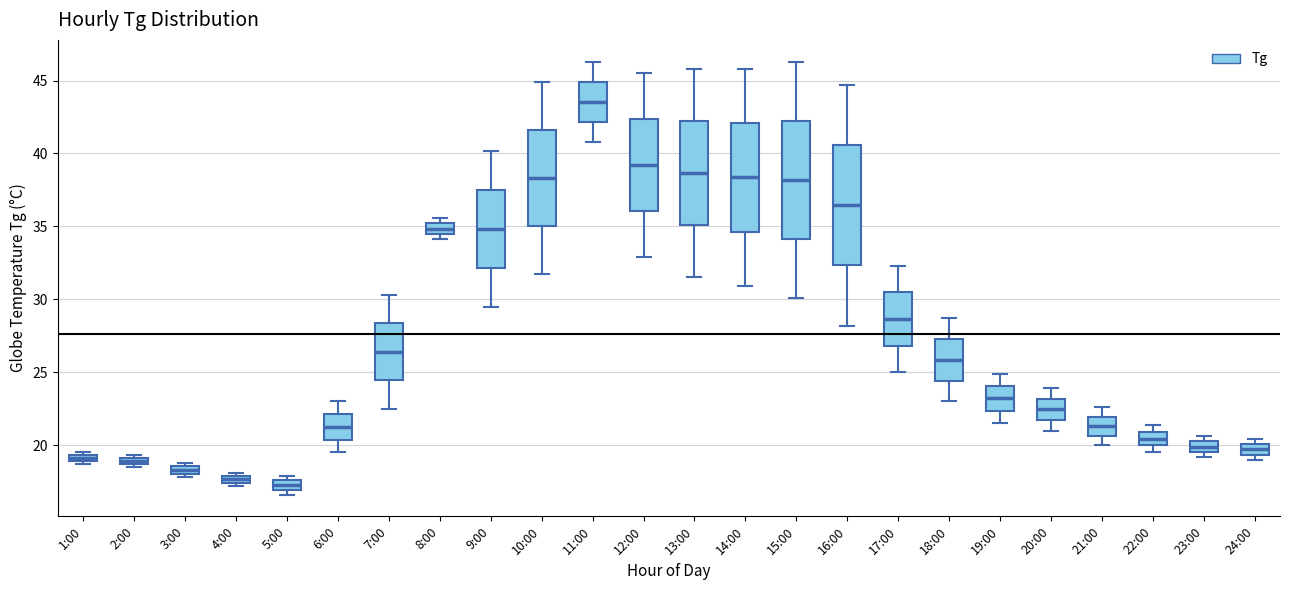

Where is the lower edge of the box for 8:00 on the y-axis? The values are not printed on the chart, so give them approximately, as read against the axis.

34.5